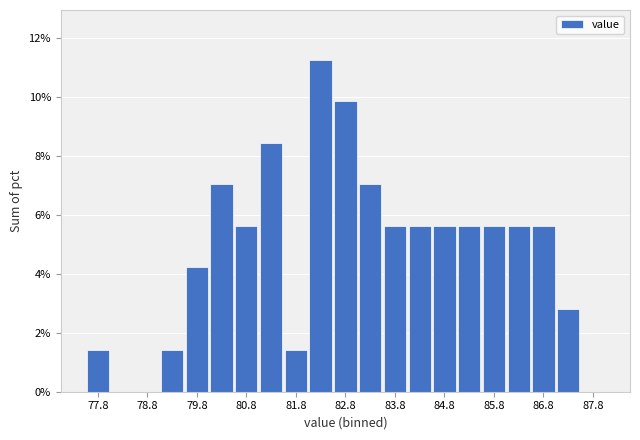

What is the height of the bar covering 85.5 to 86.0 on the x-axis? The values are not printed on the chart, so give them approximately, as read against the axis.

5.6